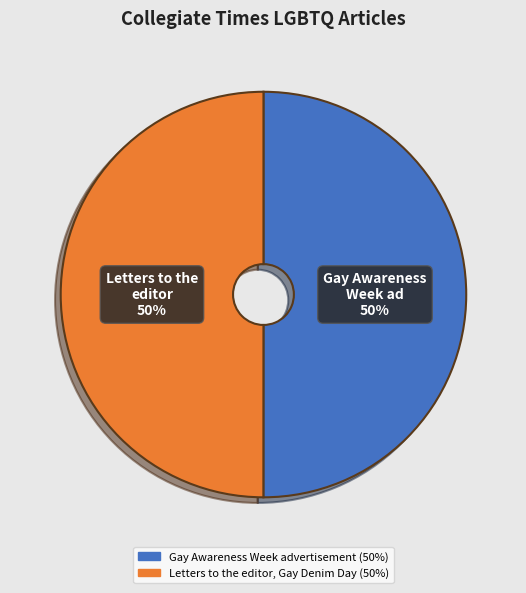

What is the ratio of the value at Letters to the editor, Gay Denim Day to the value at Gay Awareness Week advertisement?

1.0